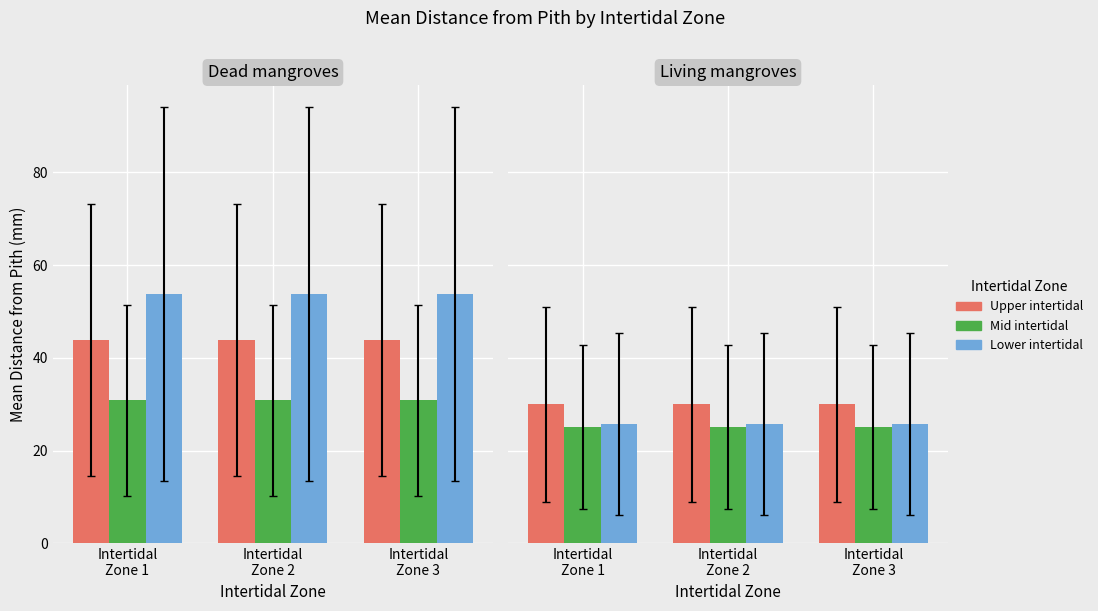

Which has a higher value, Intertidal
Zone 2 or Intertidal
Zone 3?

Intertidal
Zone 2